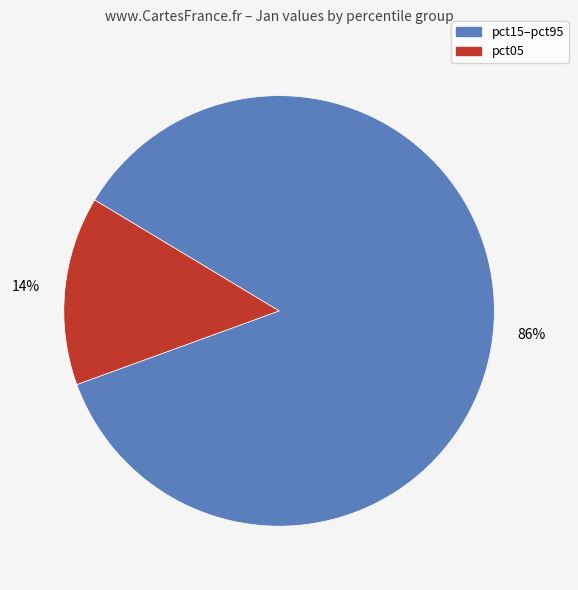

Is there any slice that represents more than half of the pie?

Yes